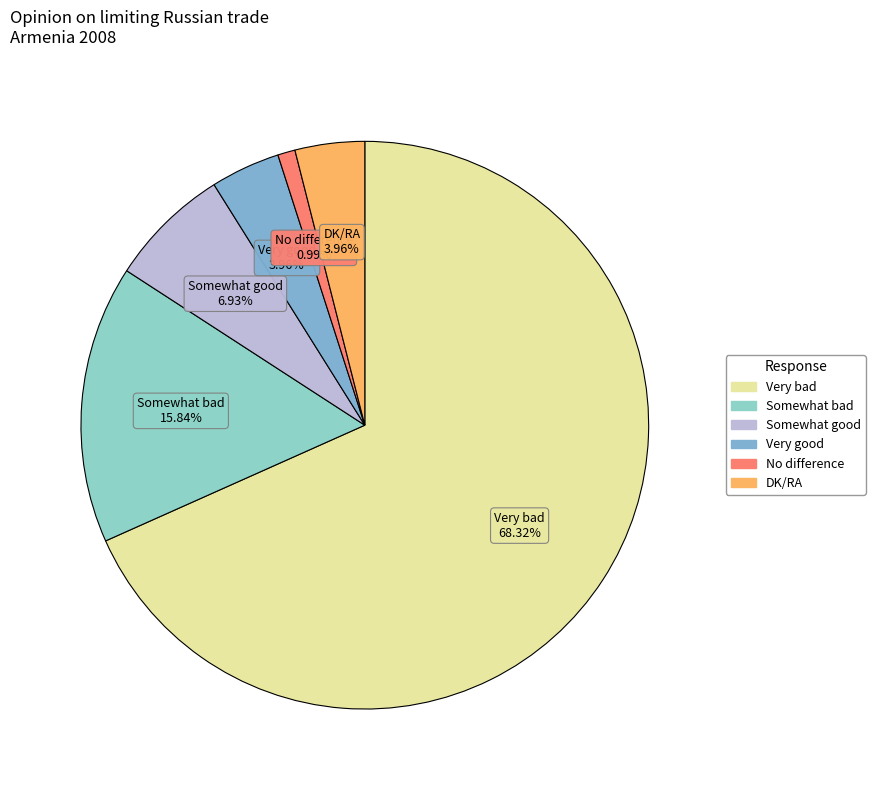

What is the majority slice?

Very bad